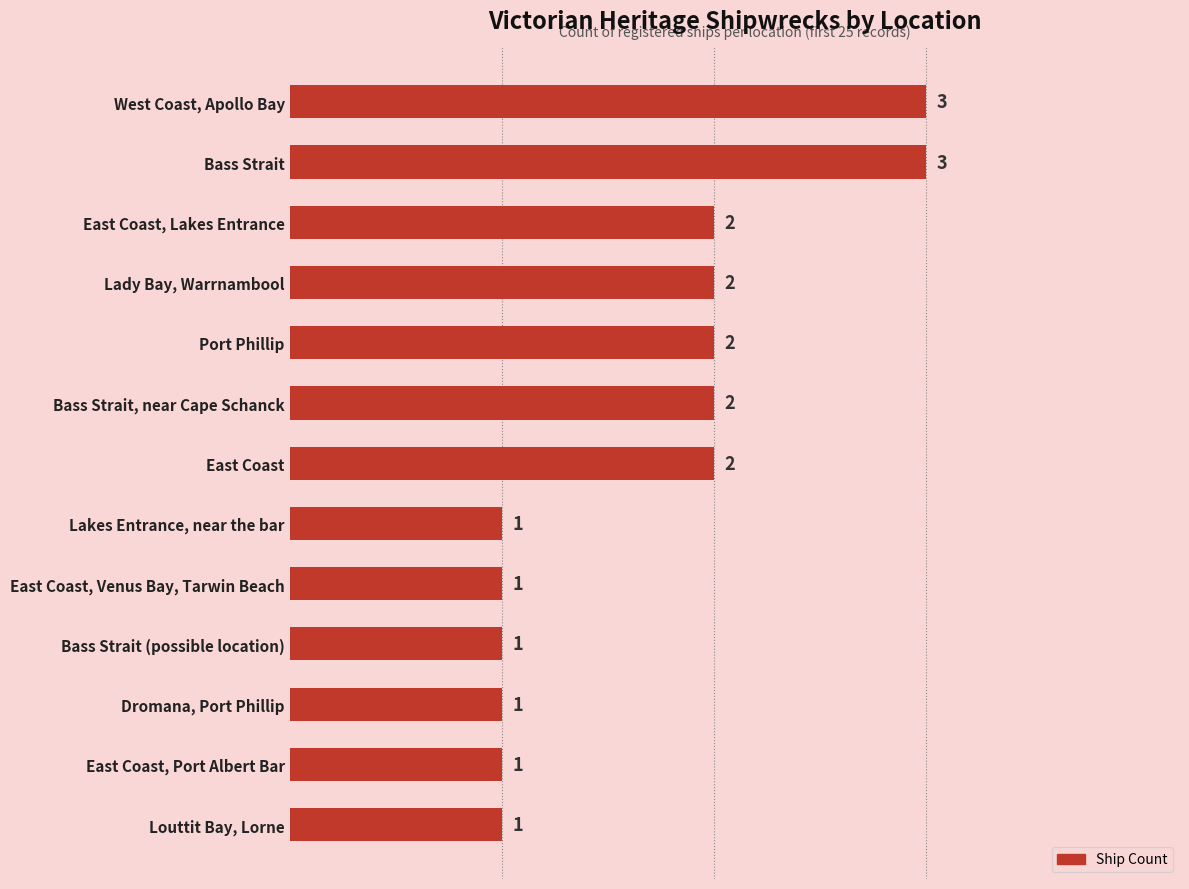

What is the difference between the maximum and minimum values?

2